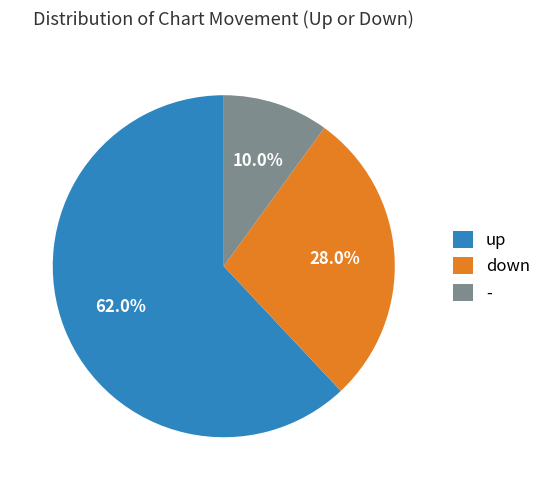

Is up the majority of the pie?

Yes